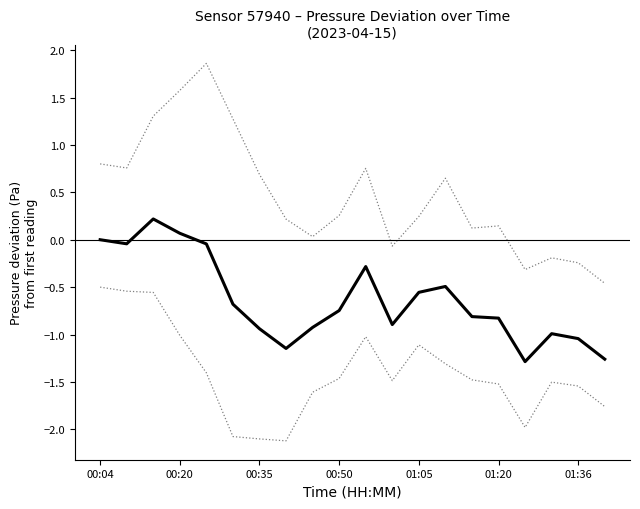

What is the difference between the maximum and minimum values?

1.5